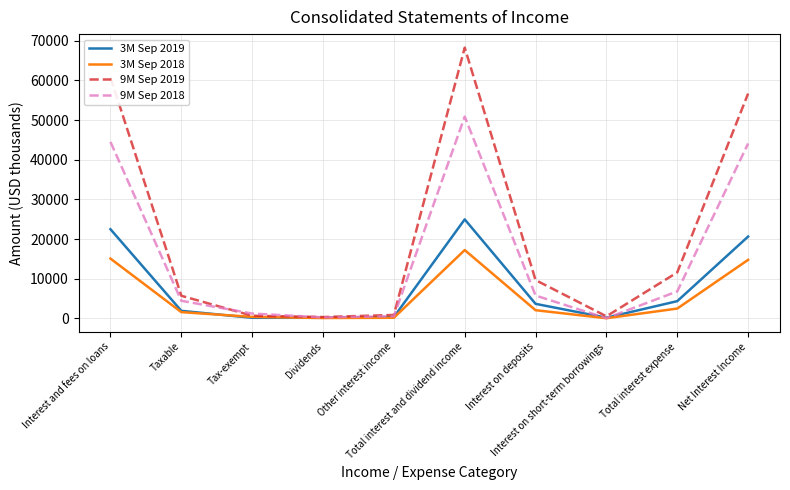

What is the greatest value displayed?

68265